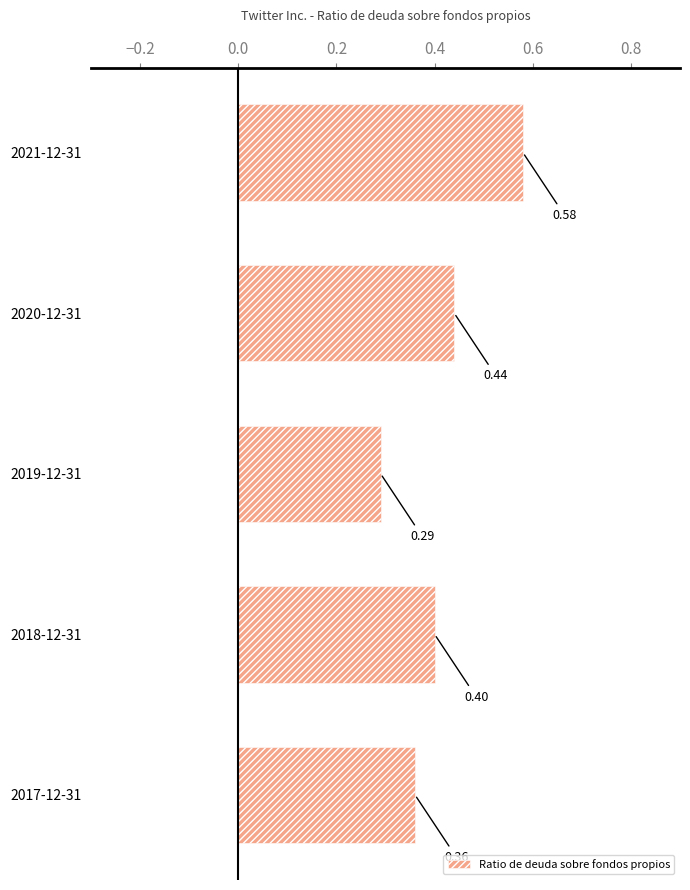

What is the sum of the values at 2018-12-31 and 2020-12-31?

0.8